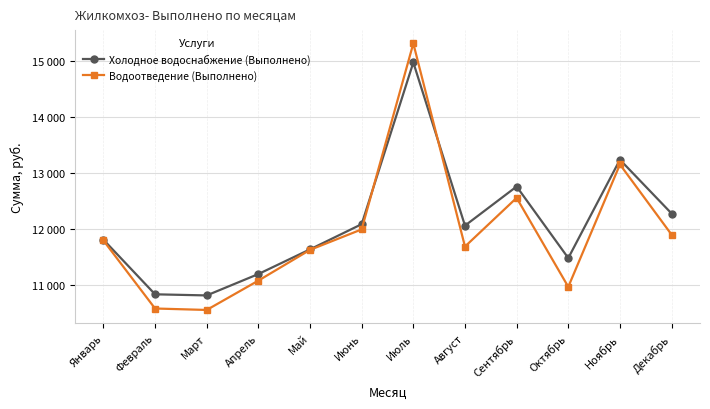

At which category is the sum across all series the highest?

Июль